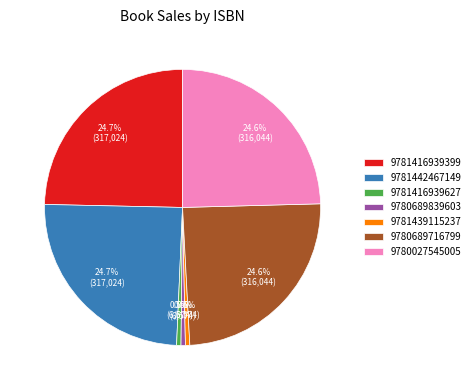

To the nearest percent, what is the difference between the largest and smallest slice percentages?

24%